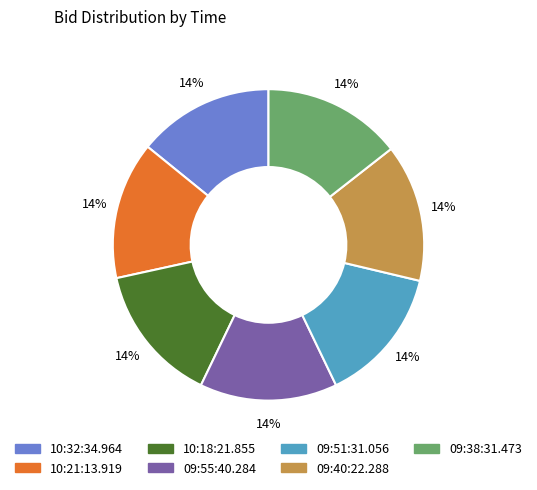

To the nearest percent, what portion does 10:21:13.919 represent?

14%